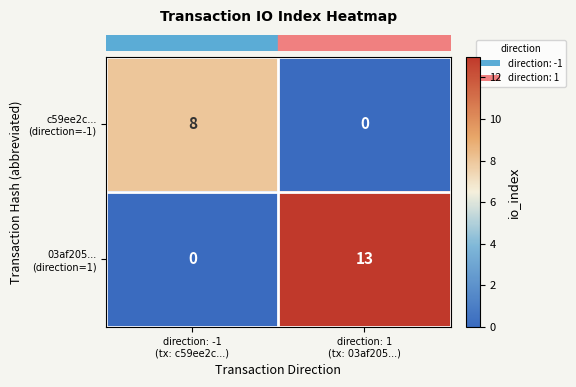

What is the greatest value displayed?

13